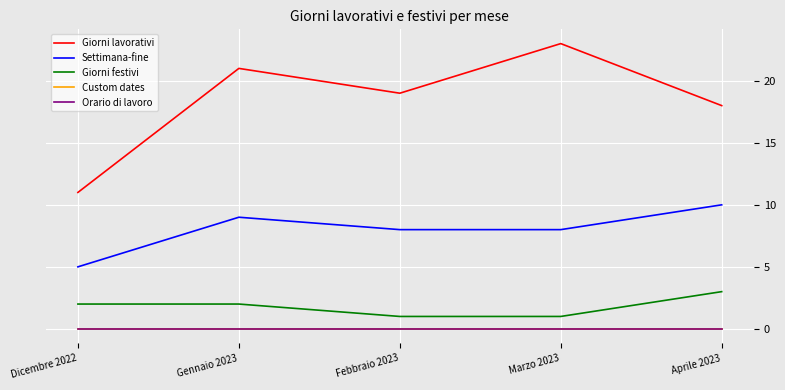

Which series has the widest spread of values?

Giorni lavorativi